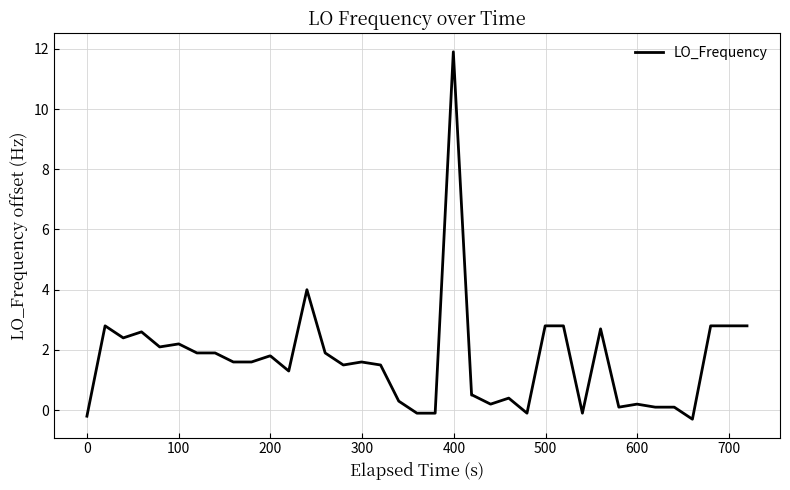

What is the difference between the maximum and minimum values?

12.2